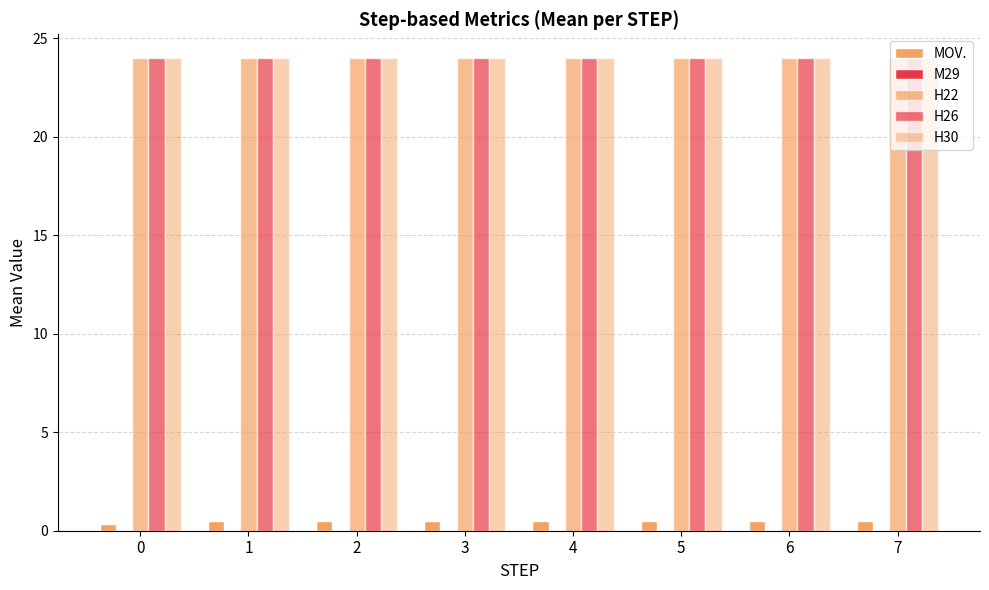

What is the spread (max minus min) of values at 1?

24.0